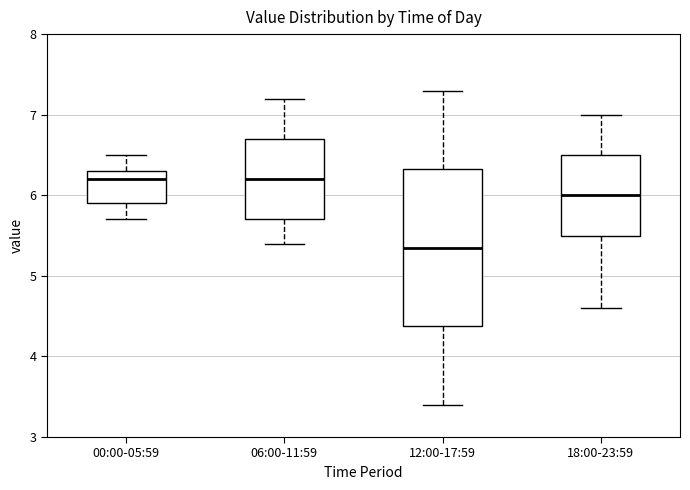

Which box has the lowest median line?

12:00-17:59